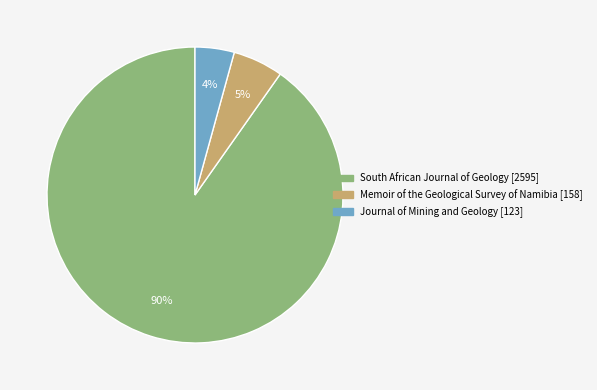

What is the largest slice in the pie chart?

South African Journal of Geology